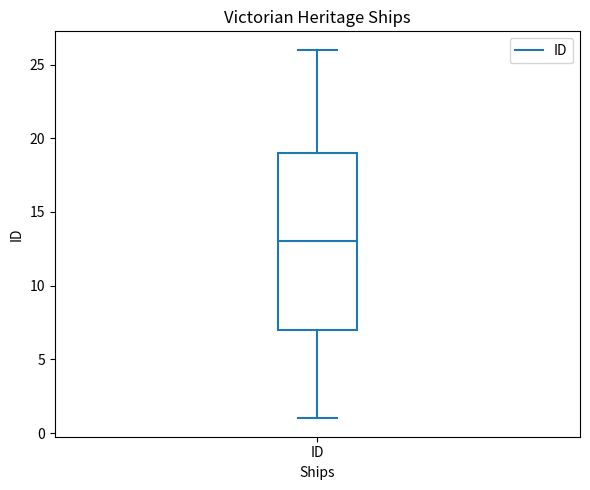

Transcribe this box plot: give where the median line is, the range the box spans, and where the two whiskers end, as read against the y-axis. The values are not printed on the chart, so give them approximately, as read against the axis.

median 13, box 7 to 19, whiskers 1 to 26